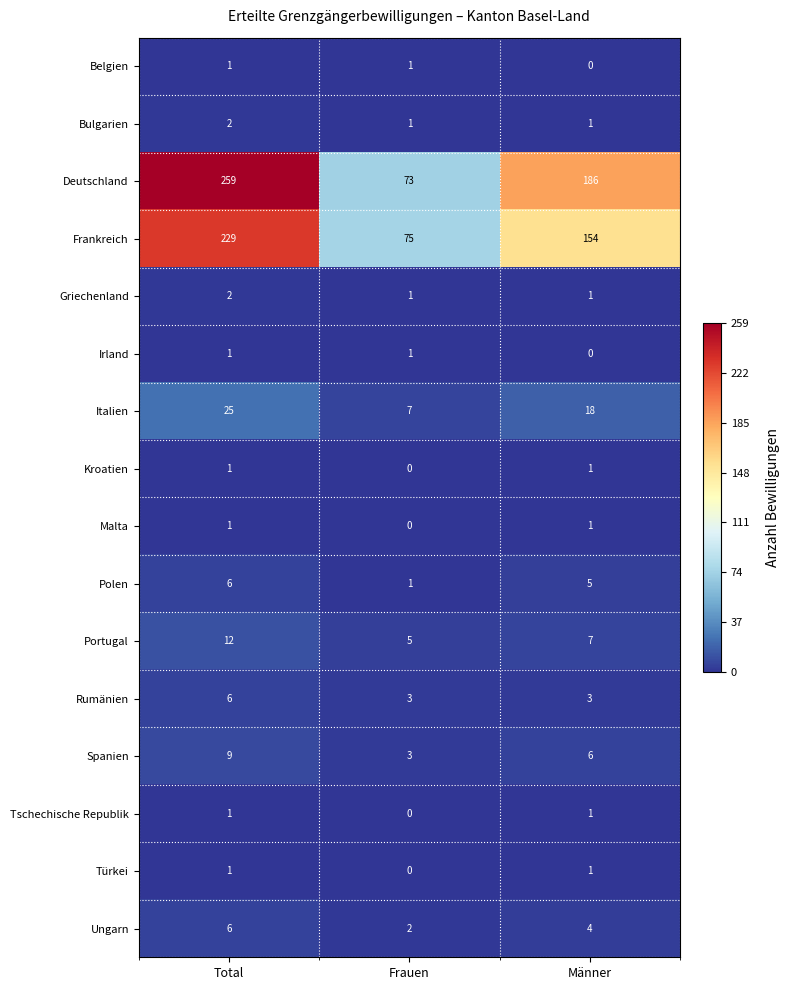

Is it true that Kroatien equals 0 at Total?

False